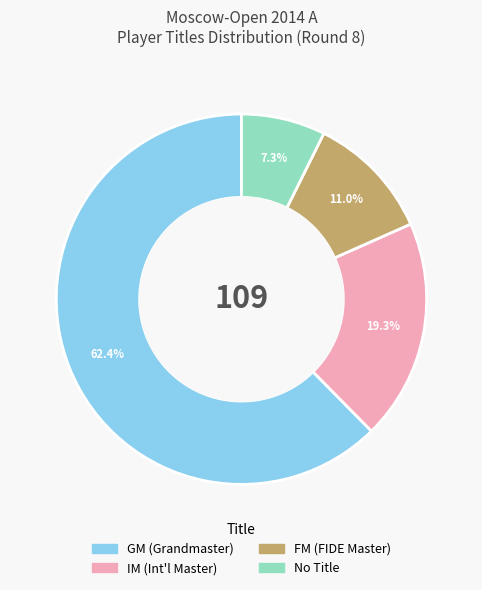

Does any single category account for the majority?

Yes